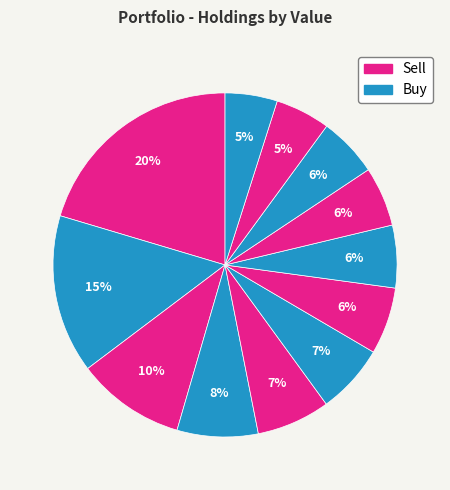

Count the number of slices in the pie.

12